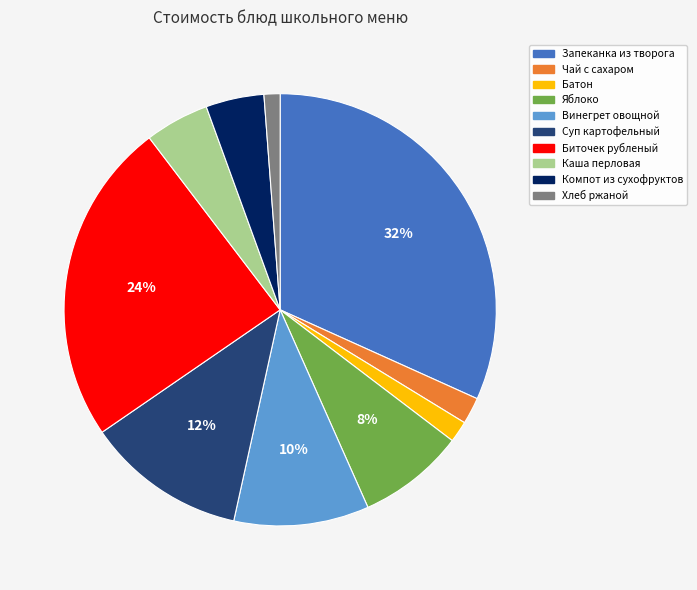

True or false: Яблоко accounts for 2% of the total.

False